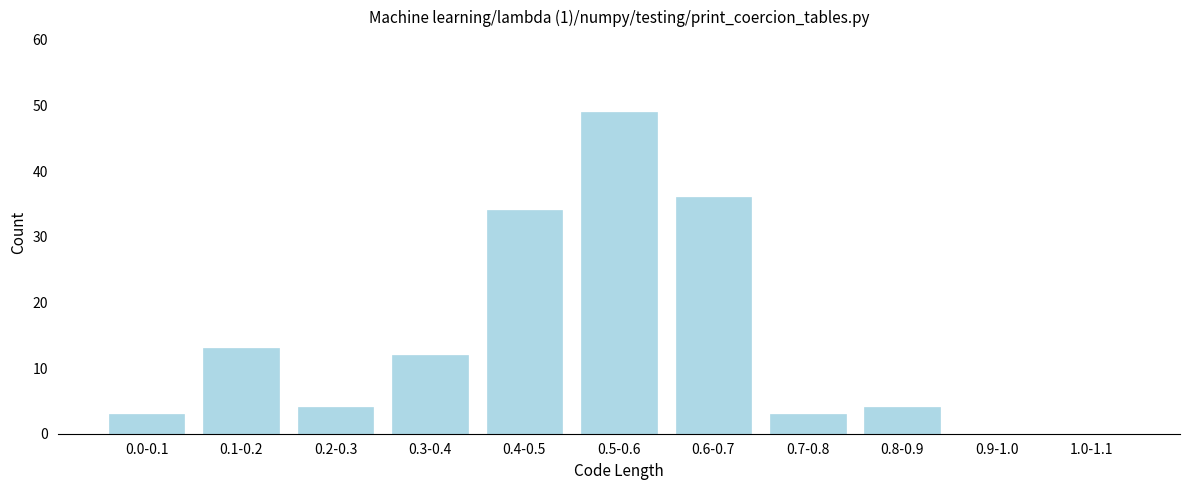

Reading right to left, list all the values displayed in this chart.

1.0-1.1=0	0.9-1.0=0	0.8-0.9=4	0.7-0.8=3	0.6-0.7=36	0.5-0.6=49	0.4-0.5=34	0.3-0.4=12	0.2-0.3=4	0.1-0.2=13	0.0-0.1=3